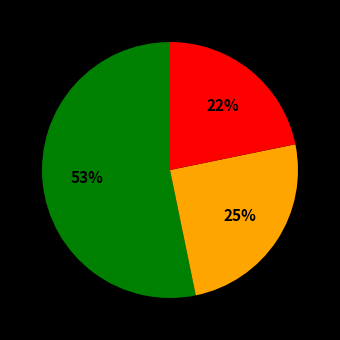

Does any single category account for the majority?

Yes